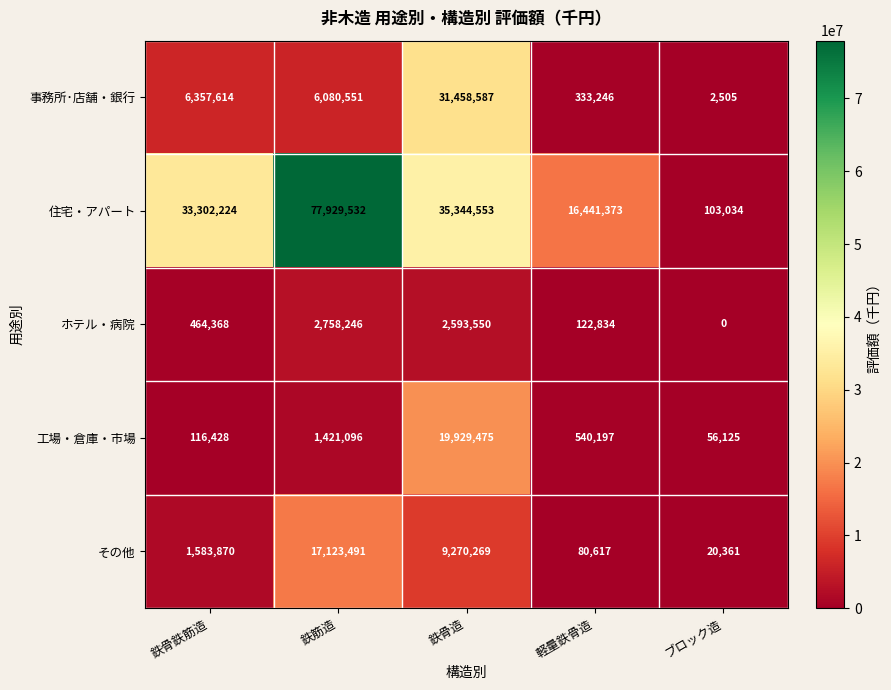

What is the difference between the second highest and second lowest values in the ホテル・病院 series?

2470716